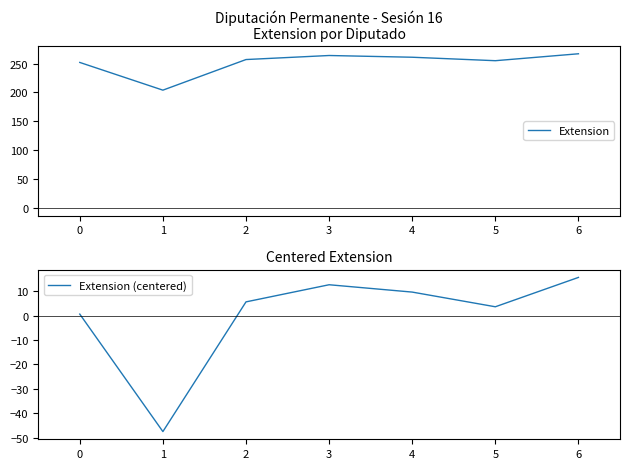

Between 1 and 3, which is larger?

3